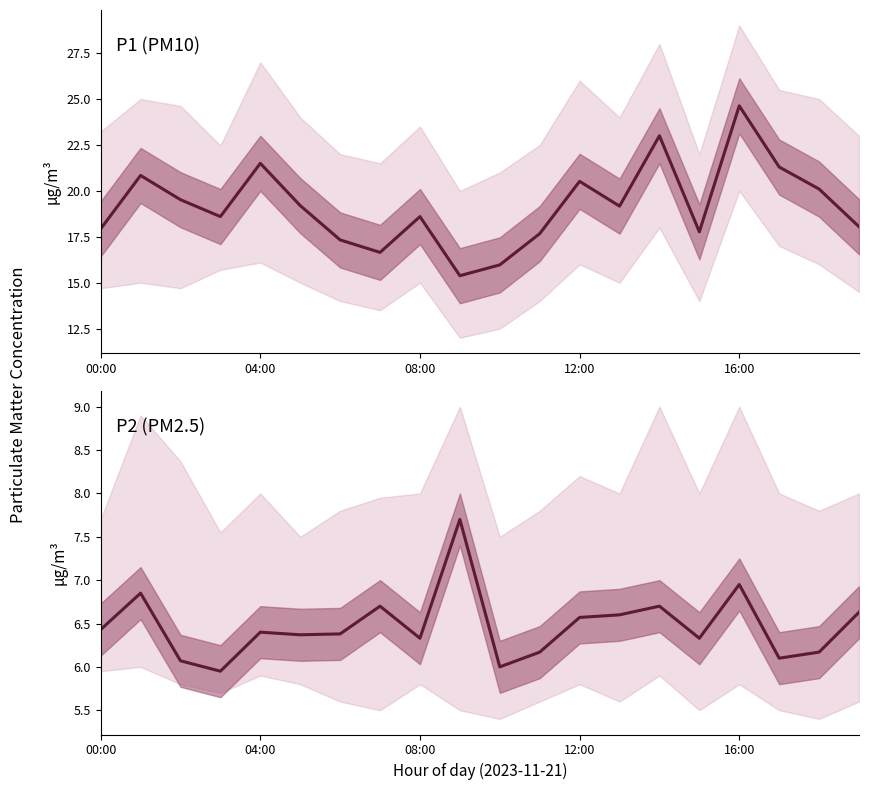

What is the difference between the highest and lowest values at 14?

16.3